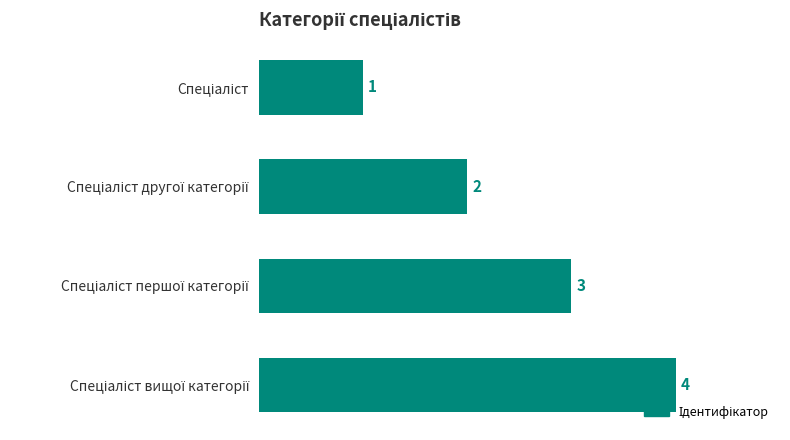

Does the chart contain stacked bars?

No